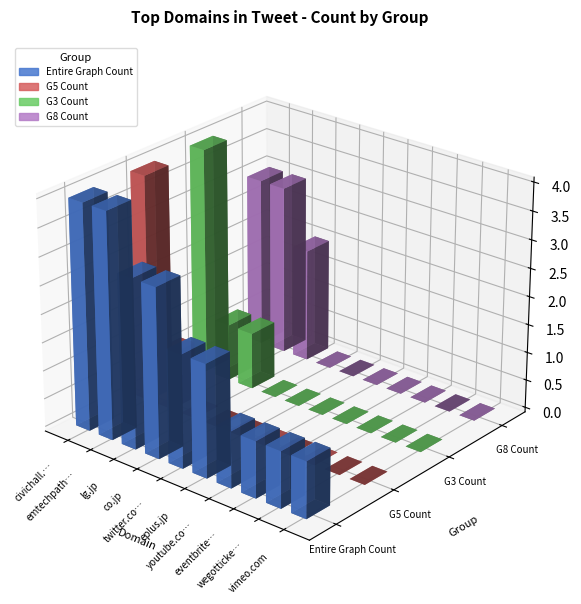

Count the number of categories in the chart.

10